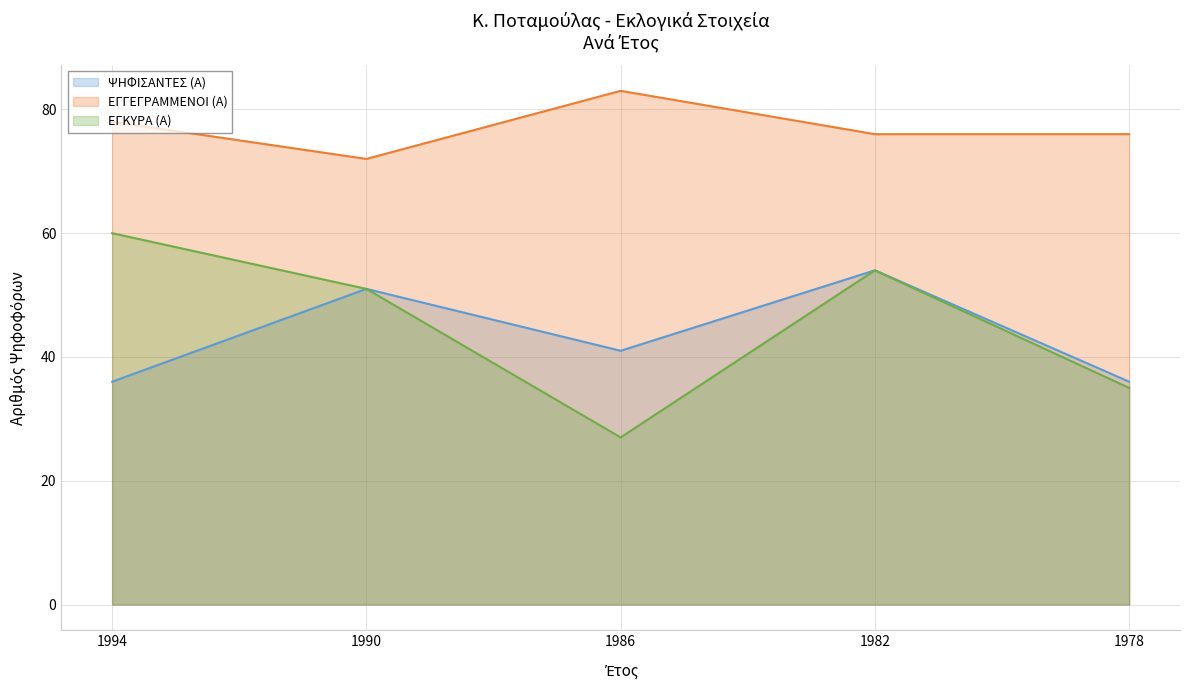

What is the sum of all ΕΓΚΥΡΑ (Α) values?

227